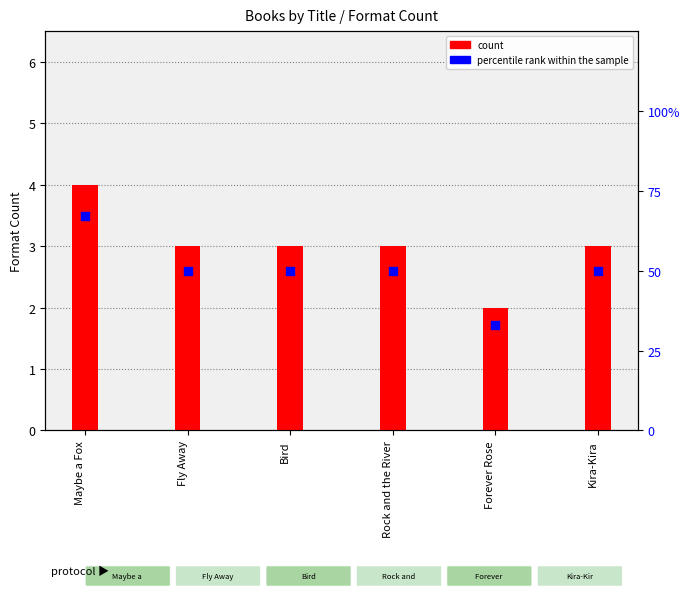

At how many categories does at least one series exceed 66?

1